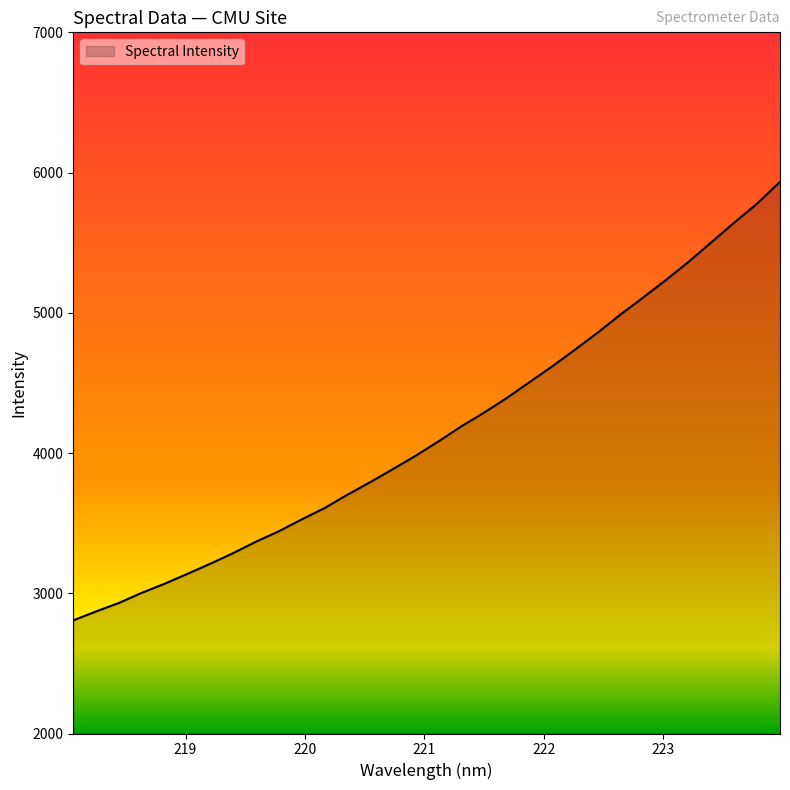

What is the difference between the maximum and minimum values?

3127.6